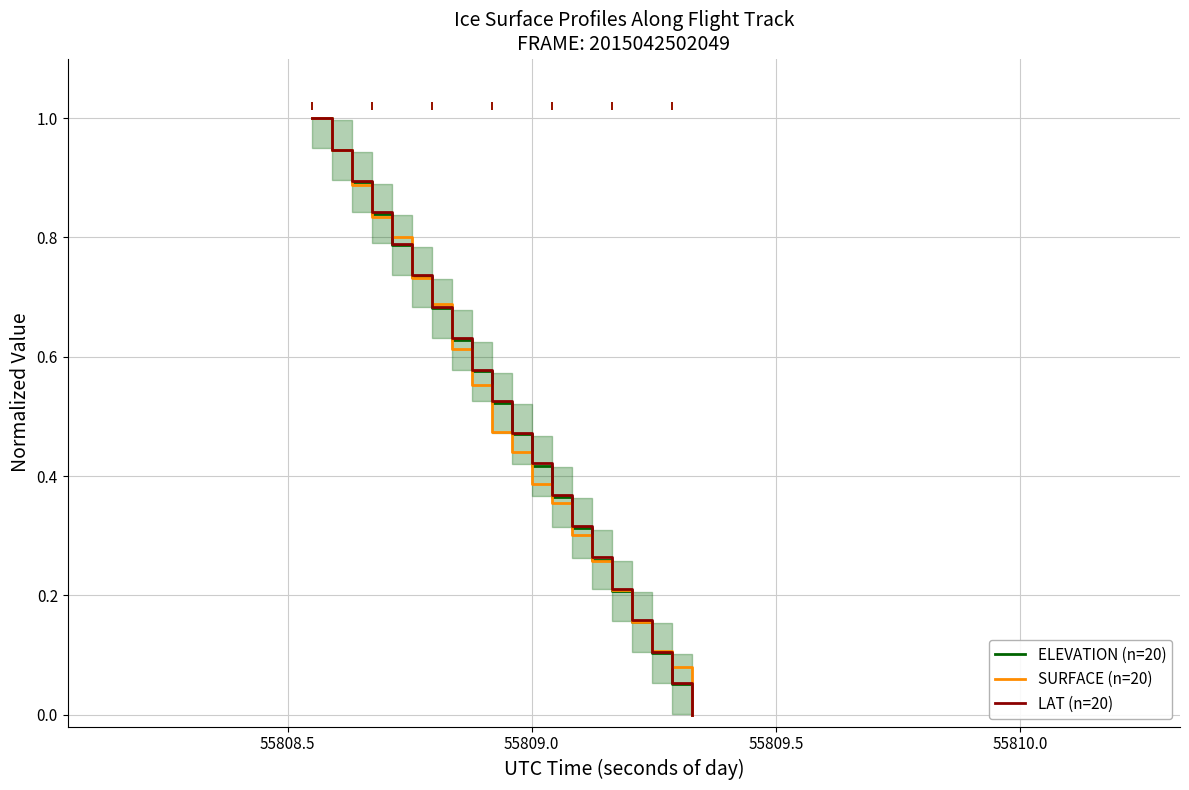

Which series has the largest total across all categories?

LAT (n=20)